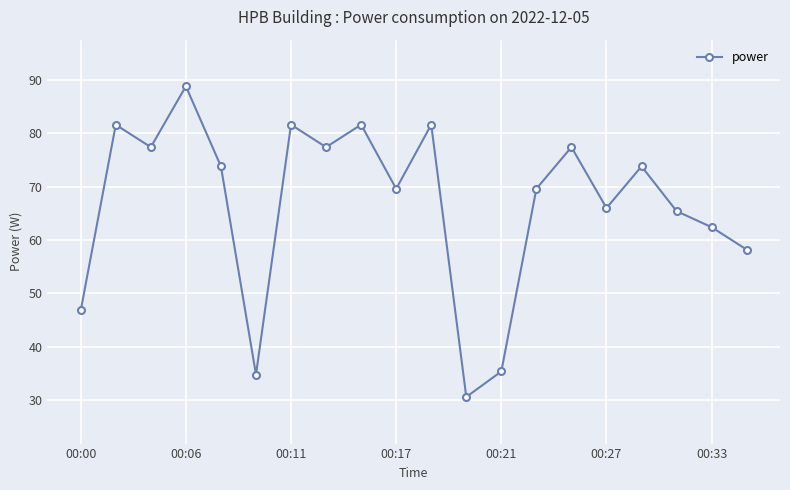

What is the difference between the maximum and minimum values?

58.2